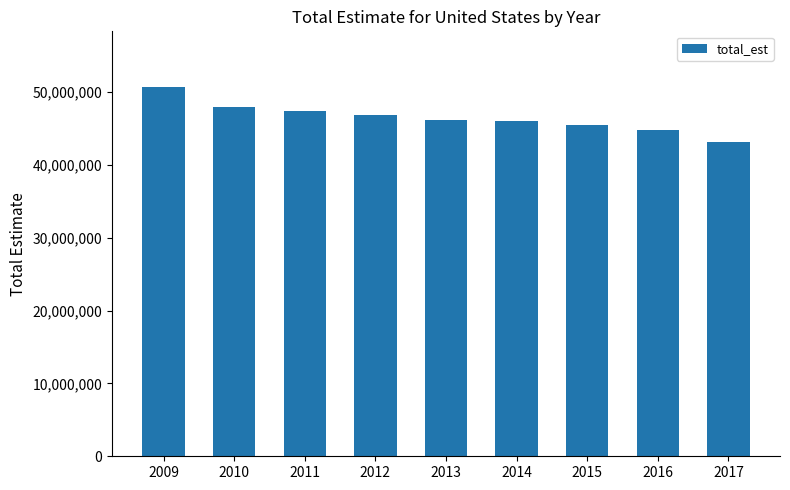

What value does the data have at 2014?

46047113